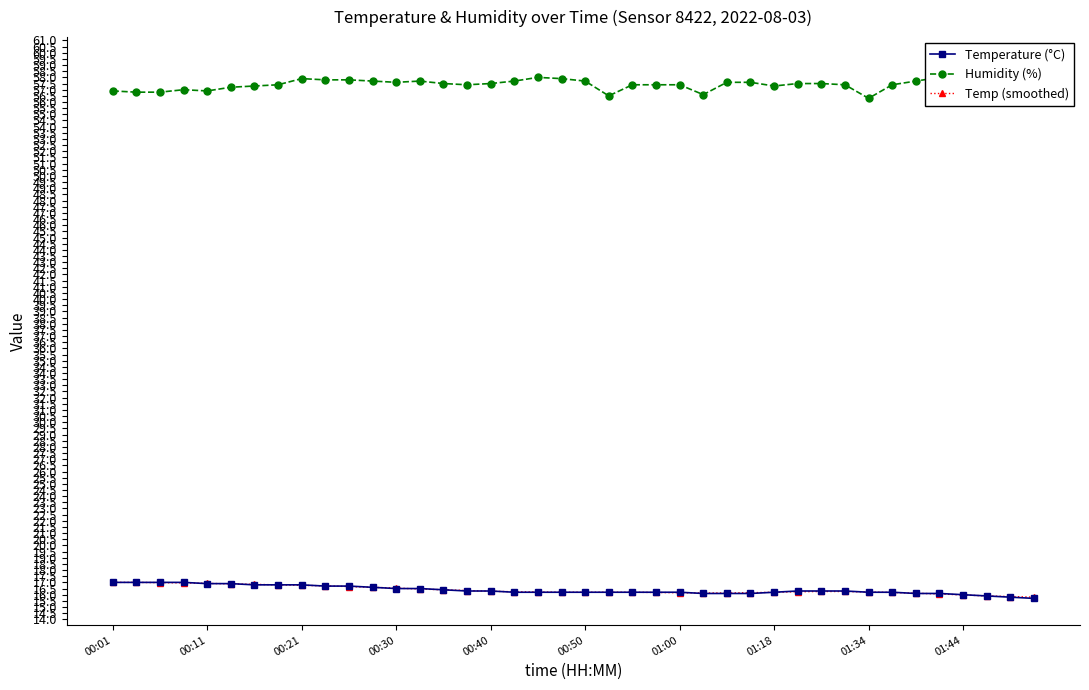

True or false: Temp (smoothed) has a value of 23.0 at 01:18.

False